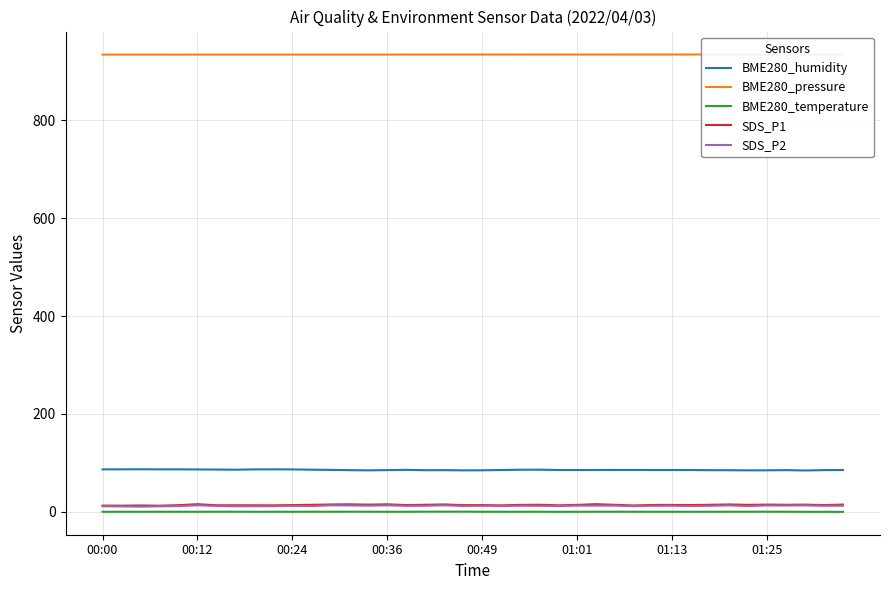

In SDS_P1, how many points are lower than both neighbors (excluding endpoints)?

13